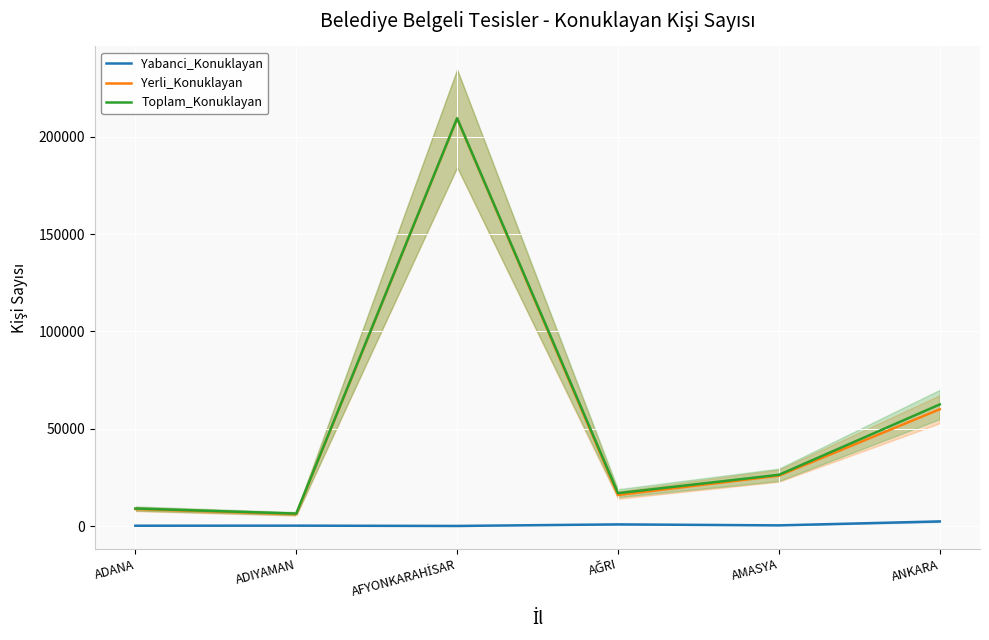

True or false: Yabanci_Konuklayan has a value of 201 at AMASYA.

False